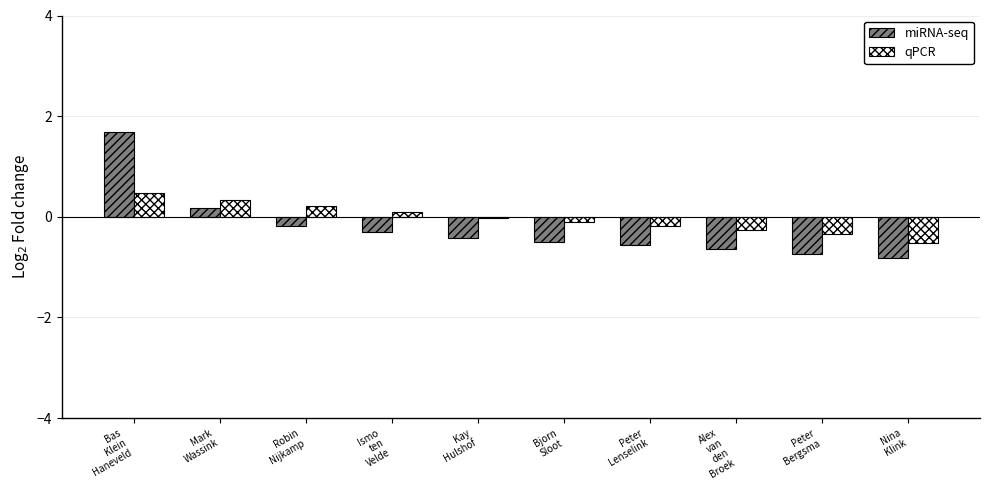

The value of miRNA-seq at Bas
Klein
Haneveld is 1.7. True or false?

True